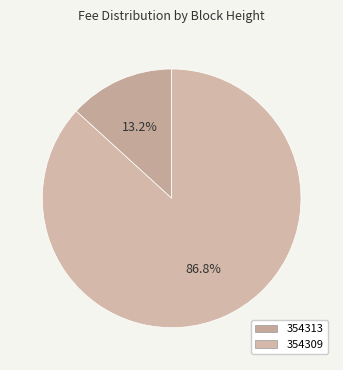

To the nearest percent, what portion does 354313 represent?

13%